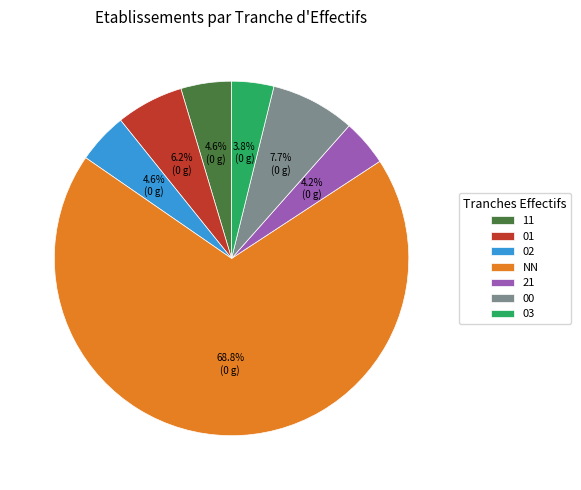

What percentage is the 02 slice, to the nearest percent?

5%